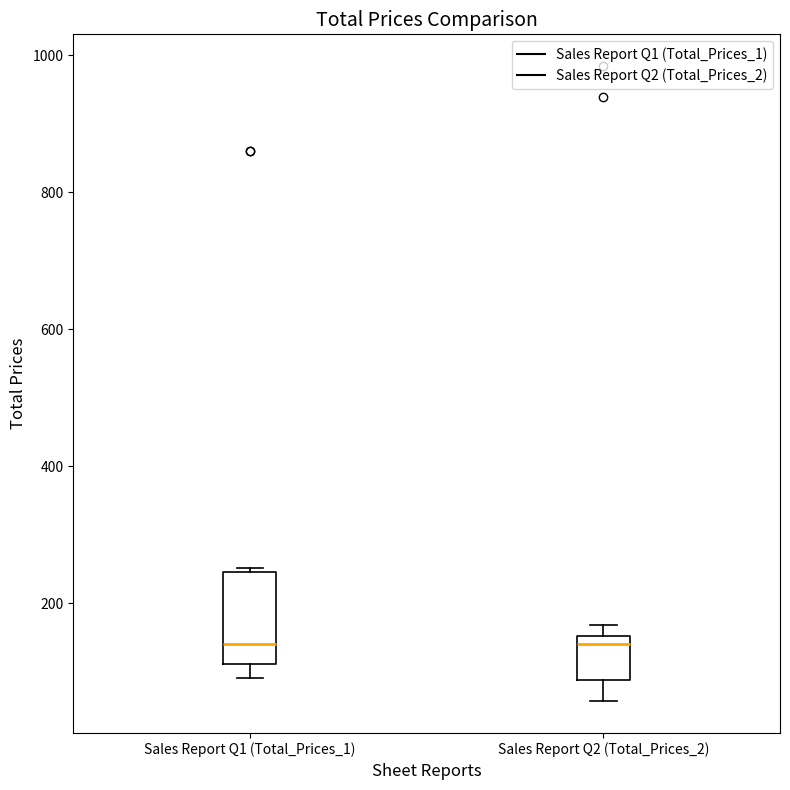

Reading left to right, read every box against the y-axis: the position of its median line, the range the box covers, and the ends of its whiskers. The values are not printed on the chart, so give them approximately, as read against the axis.

Sales Report Q1 (Total_Prices_1): median 140, box 120 to 240, whiskers 100 to 260
Sales Report Q2 (Total_Prices_2): median 140, box 80 to 160, whiskers 60 to 160 (just above the box's upper edge)